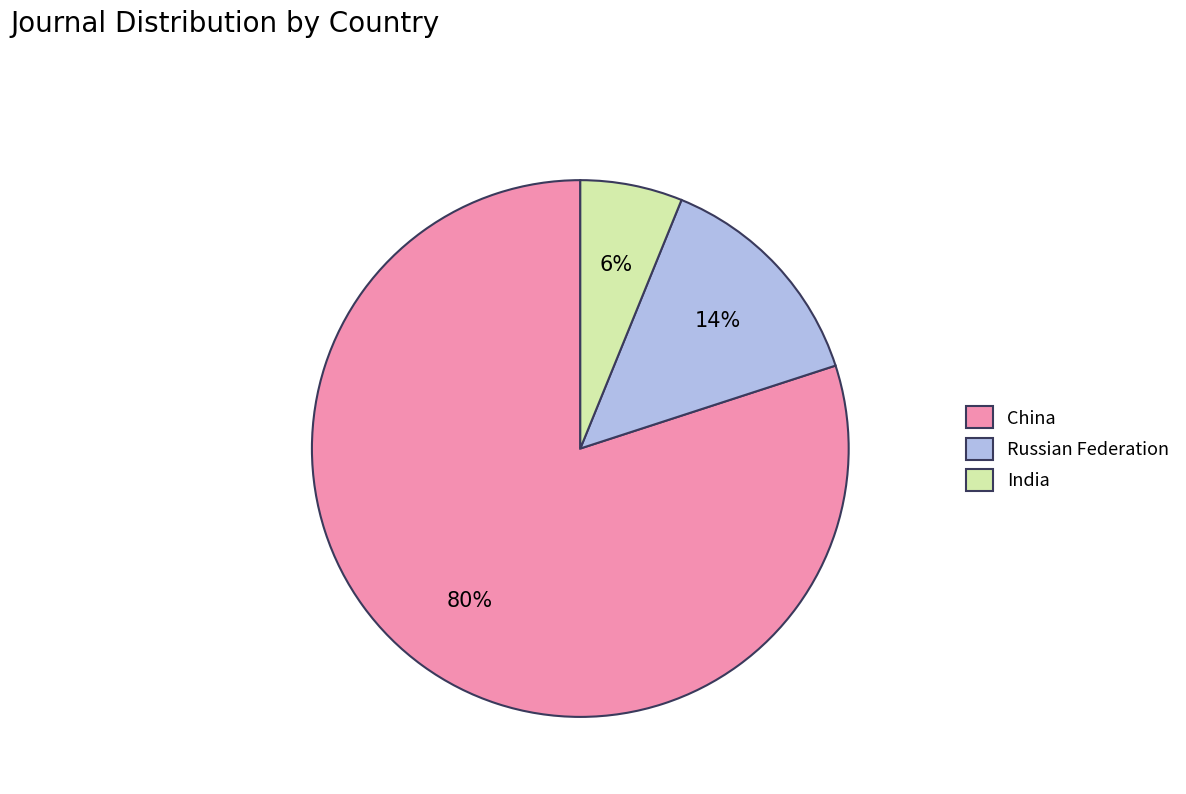

Rank the categories by value from lowest to highest.

India, Russian Federation, China